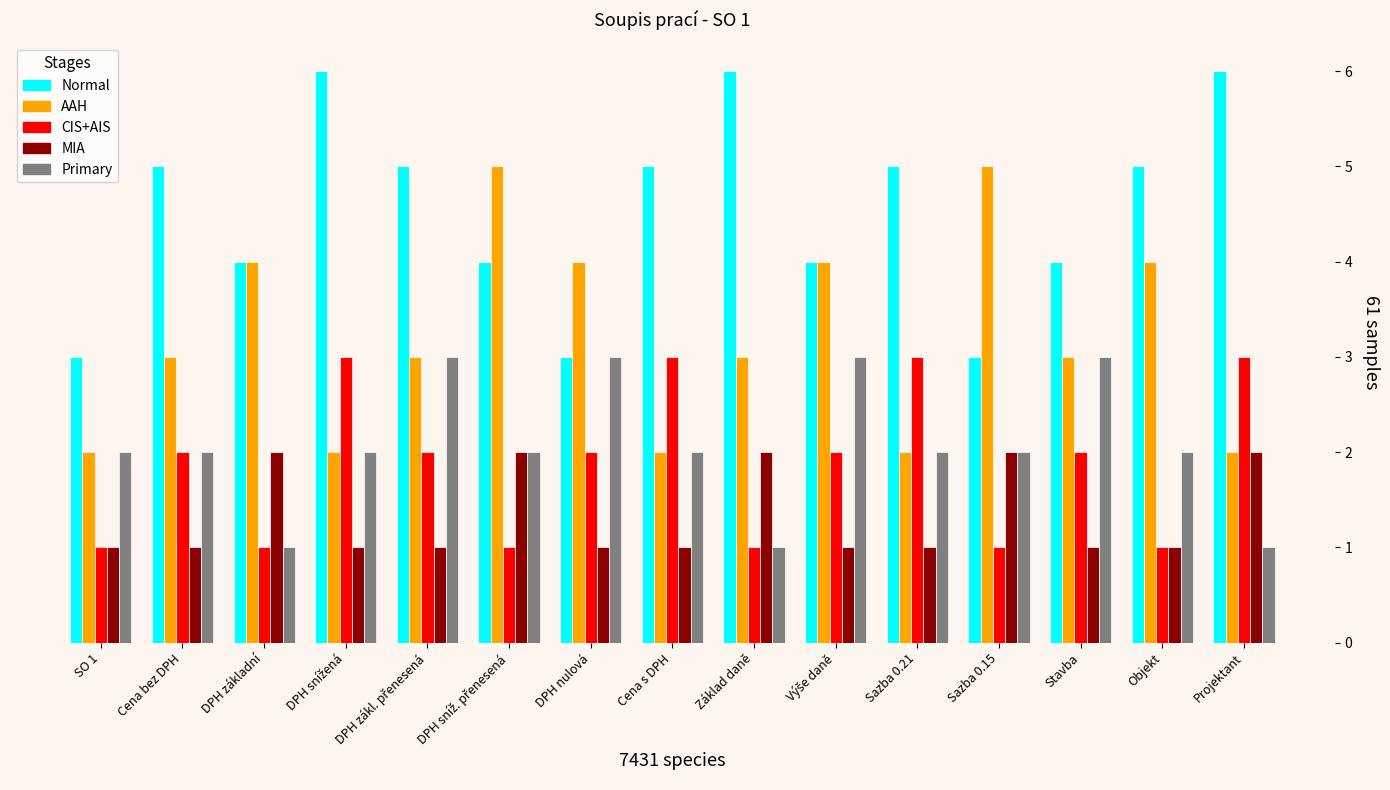

How many data points does each series have?

15